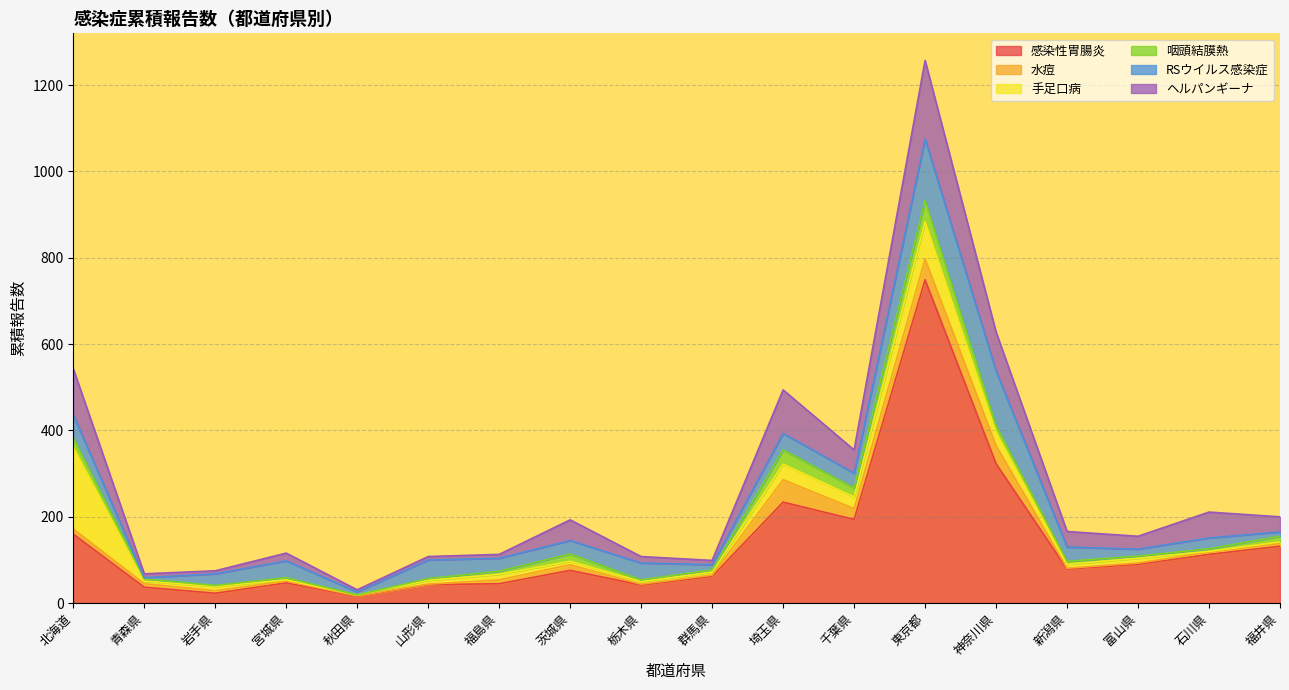

What is the value of the 手足口病 point at the 9th from the left?

6